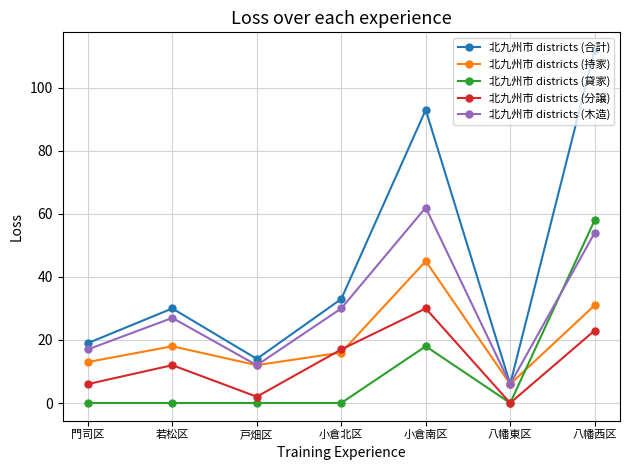

Reading right to left, transcribe all the data shown in this chart.

北九州市 districts (合計): 112	6	93	33	14	30	19
北九州市 districts (持家): 31	6	45	16	12	18	13
北九州市 districts (貸家): 58	0	18	0	0	0	0
北九州市 districts (分譲): 23	0	30	17	2	12	6
北九州市 districts (木造): 54	6	62	30	12	27	17